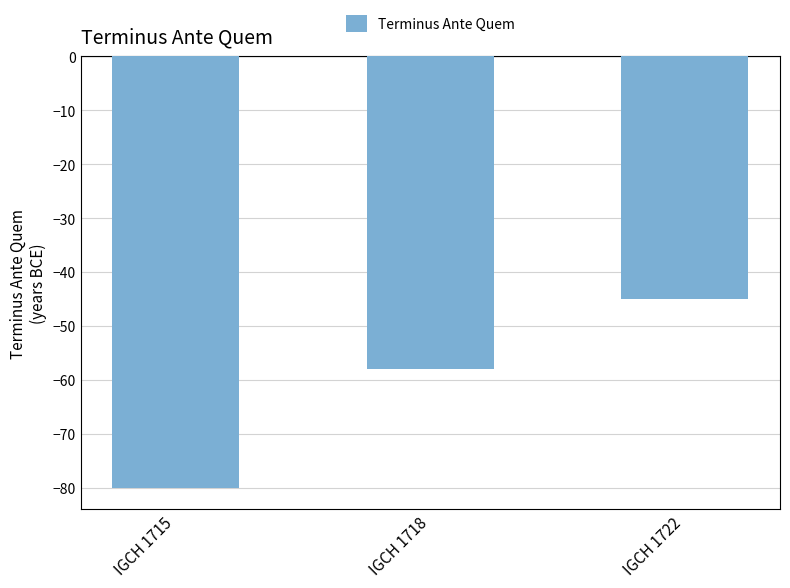

Between IGCH 1722 and IGCH 1718, which is larger?

IGCH 1722